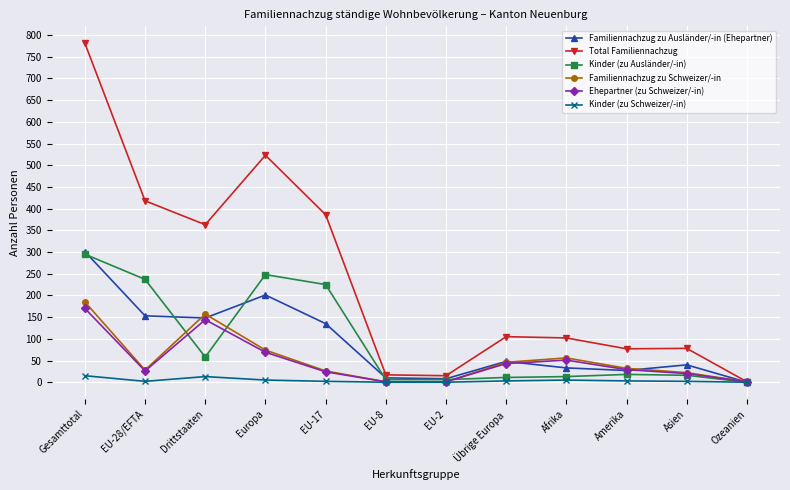

In Familiennachzug zu Ausländer/-in (Ehepartner), how many points are lower than both neighbors (excluding endpoints)?

3